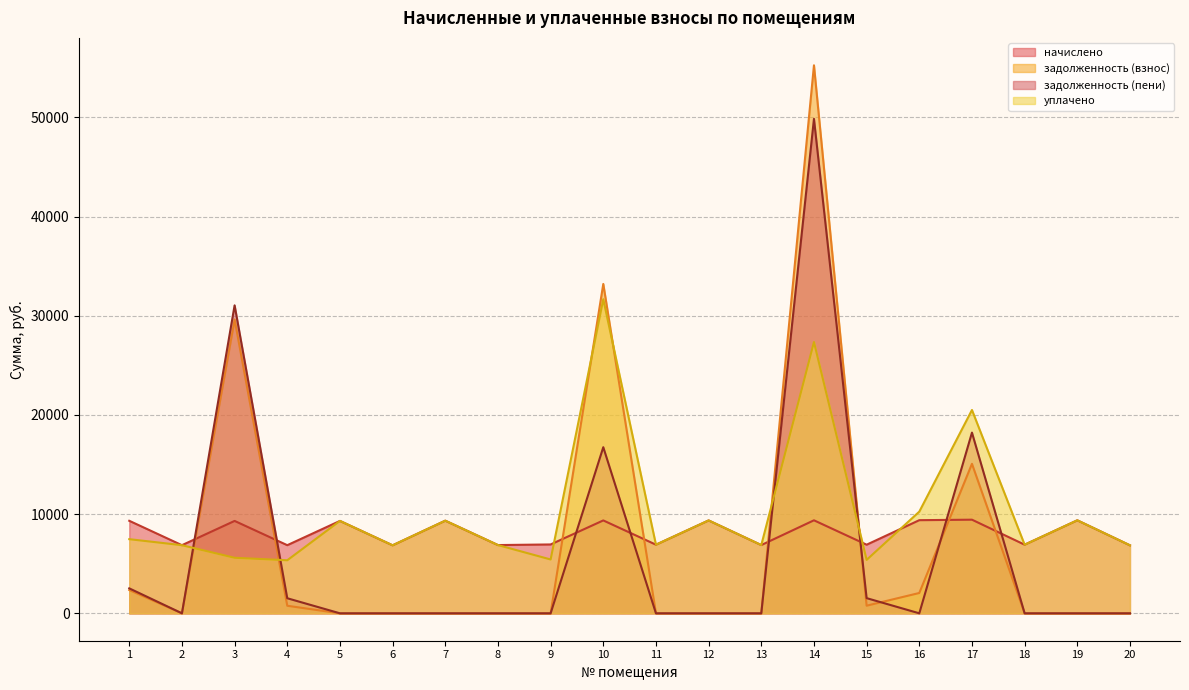

At which label does задолженность (пени) reach its minimum?

2